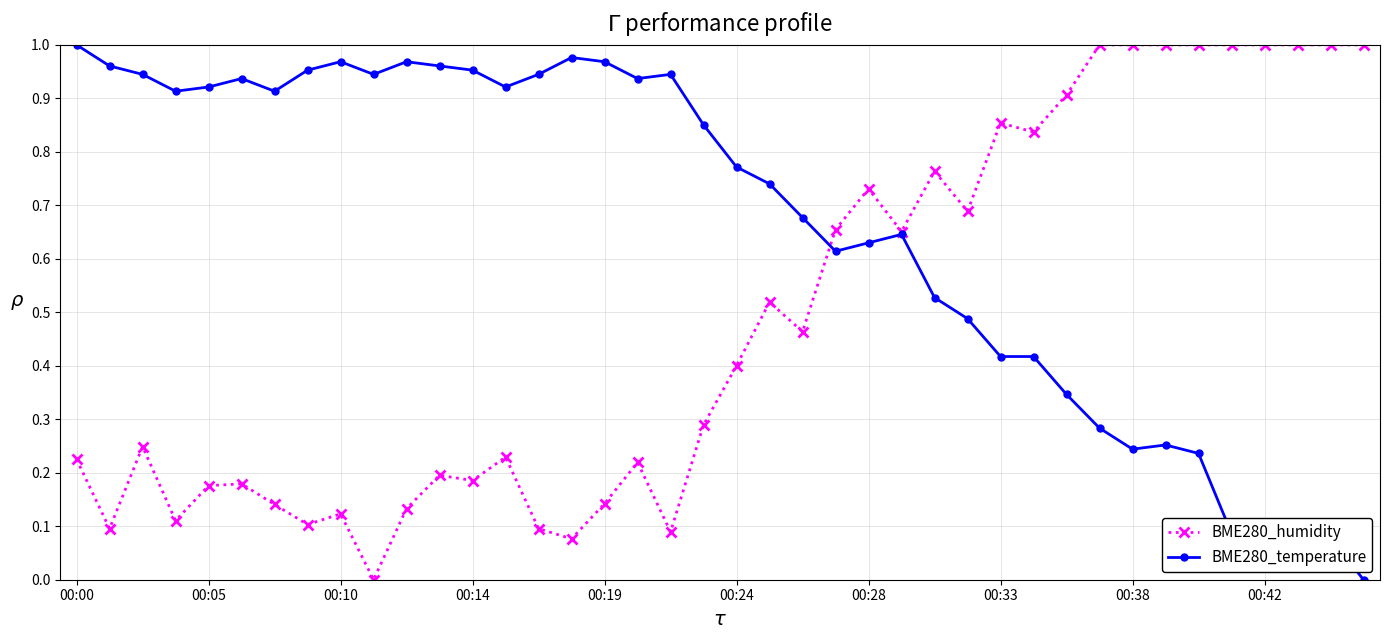

Which series has the largest total across all categories?

BME280_temperature